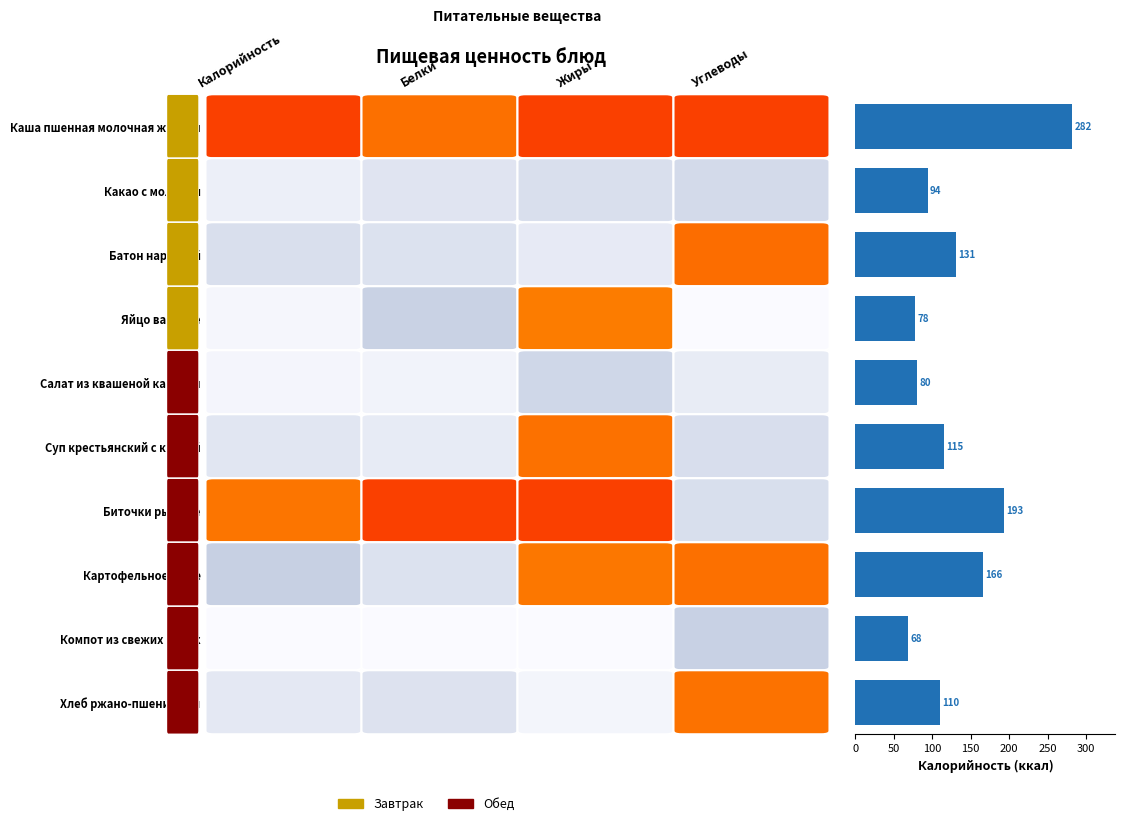

Reading top to bottom, extract all data points from this chart.

282	94	131	78	80	115	193	166	68	110